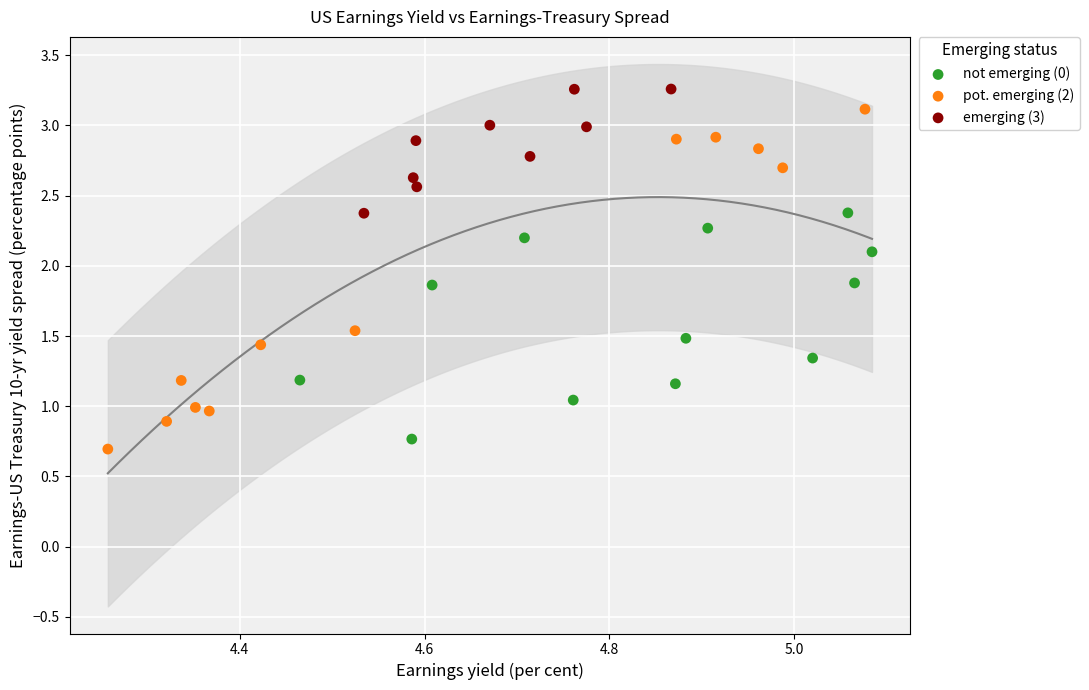

What are all the series names shown in the legend?

not emerging (0), pot. emerging (2), emerging (3)